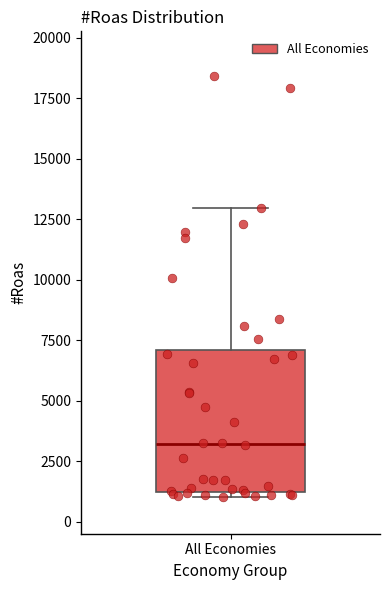

Where is the lower edge of the box for All Economies on the y-axis? The values are not printed on the chart, so give them approximately, as read against the axis.

1000